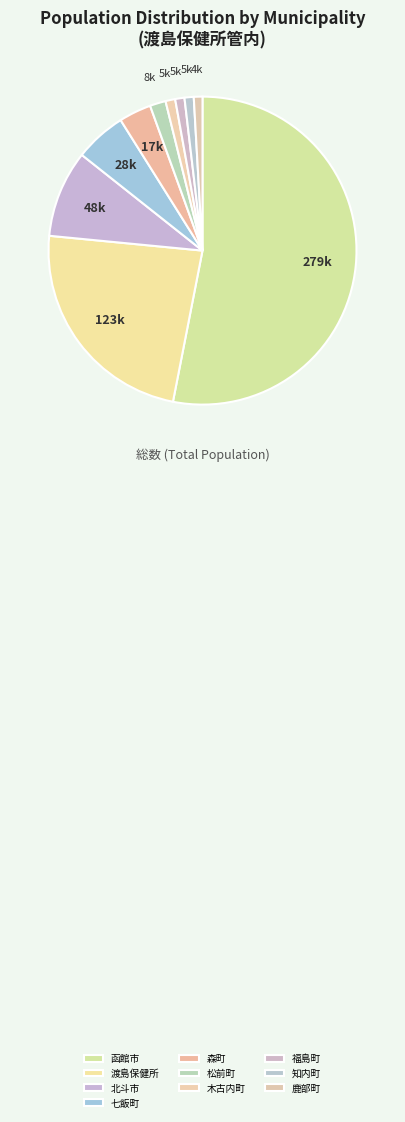

How many segments does this pie chart have?

10